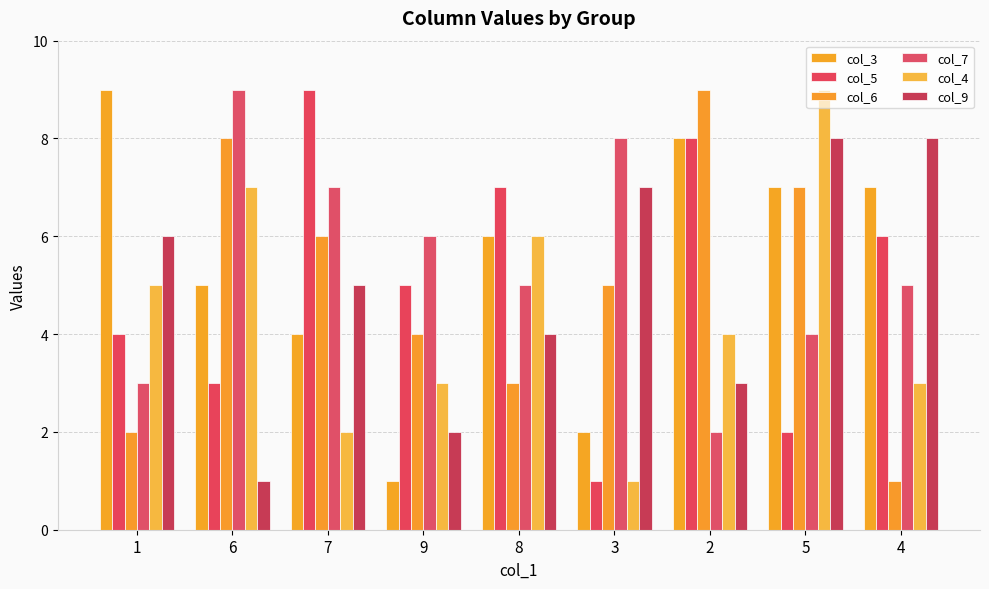

Where does the col_6 series first go above 5?

6